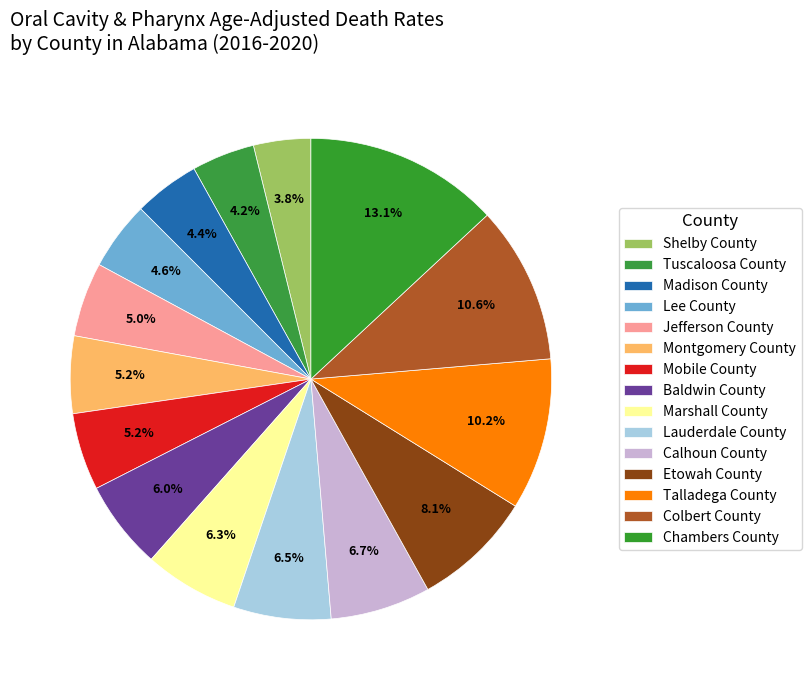

Between Marshall County and Montgomery County, which is larger?

Marshall County